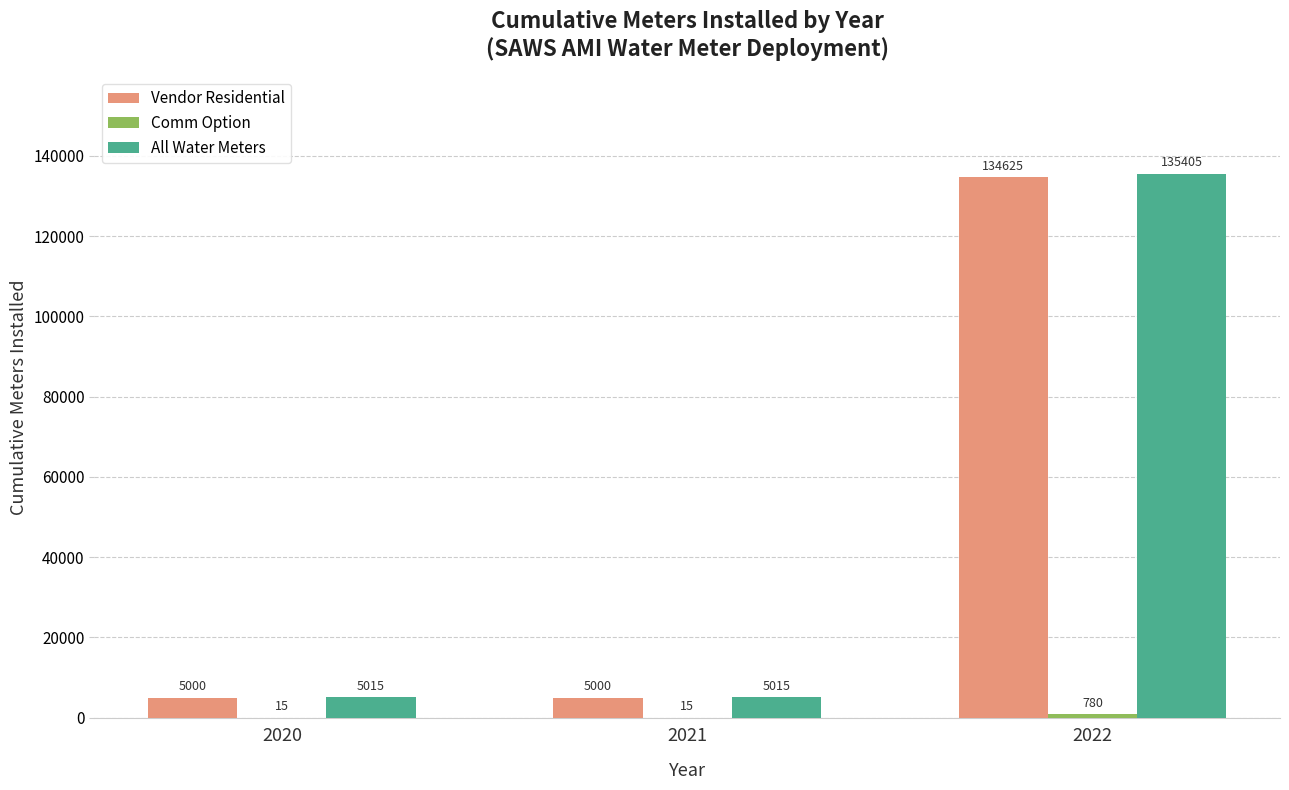

Is it true that All Water Meters equals 28773 at 2022?

False